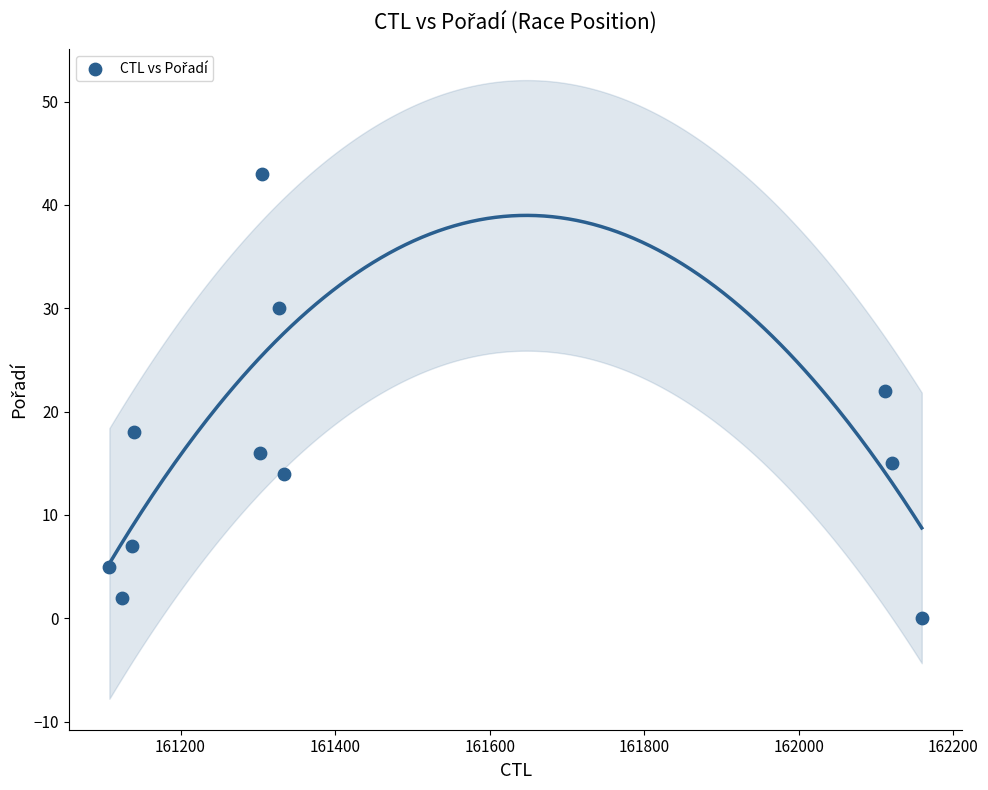

What Y value in the scatter plot is closest to 21?

22